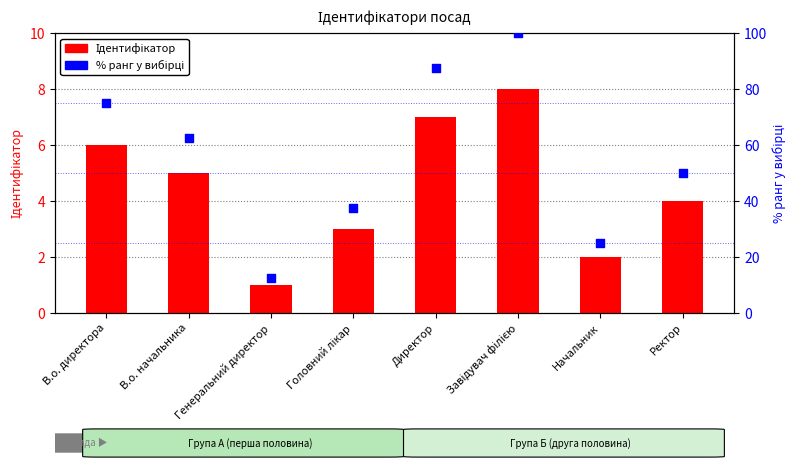

What are all the series names shown in the legend?

Ідентифікатор, % ранг у вибірці